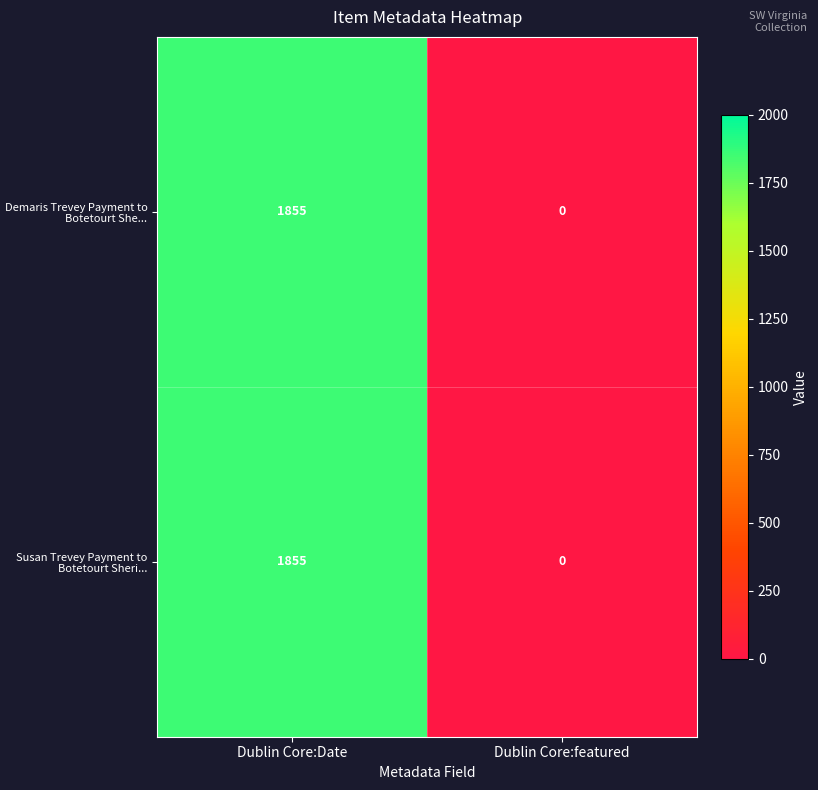

What is the difference between the maximum and minimum values in the Susan Trevey Payment to Botetourt Sheri... series?

1855